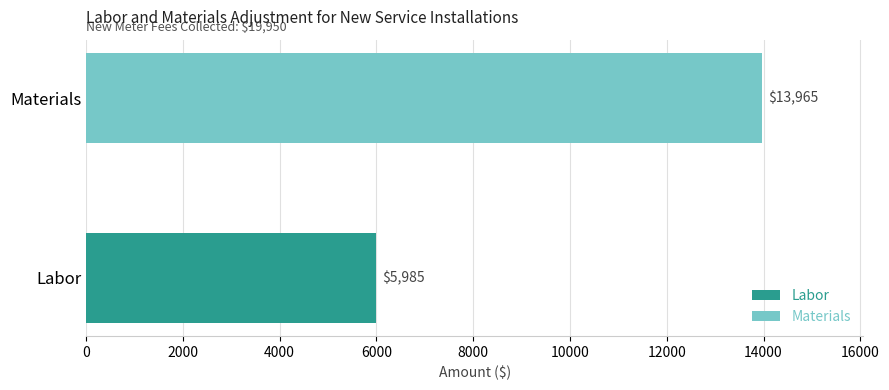

Rank the series by their maximum value, from highest to lowest.

Materials, Labor